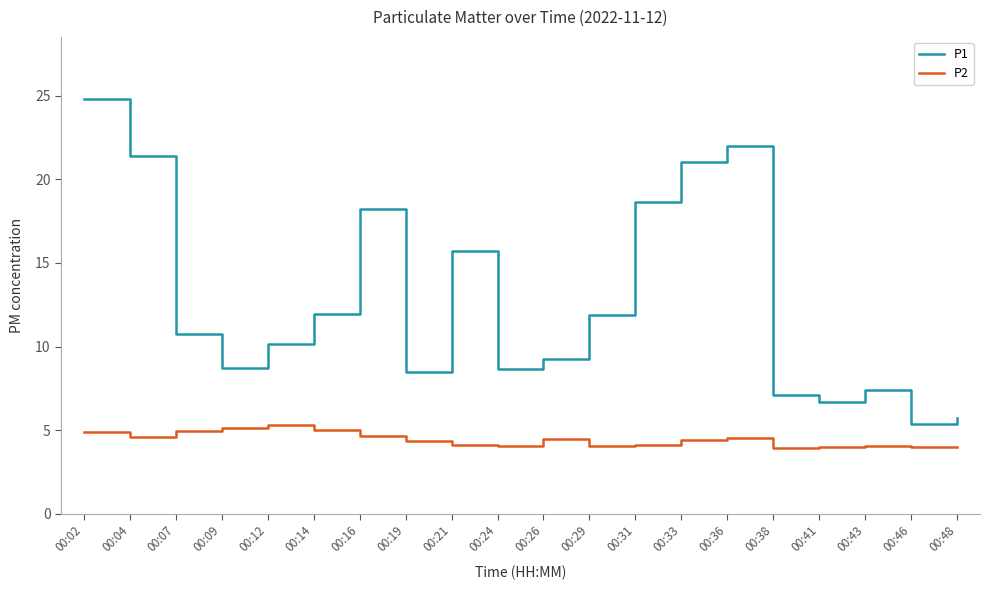

Which label corresponds to the largest value in the chart?

00:02